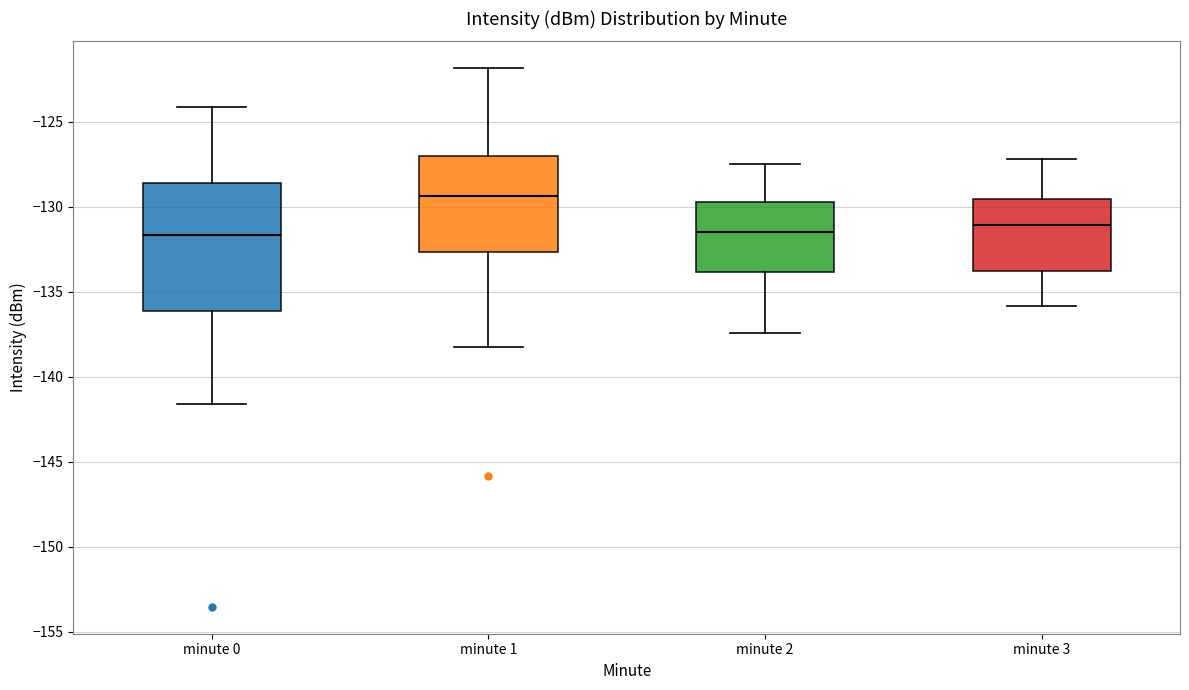

Which box is the tallest, from its lower edge to its upper edge?

minute 0